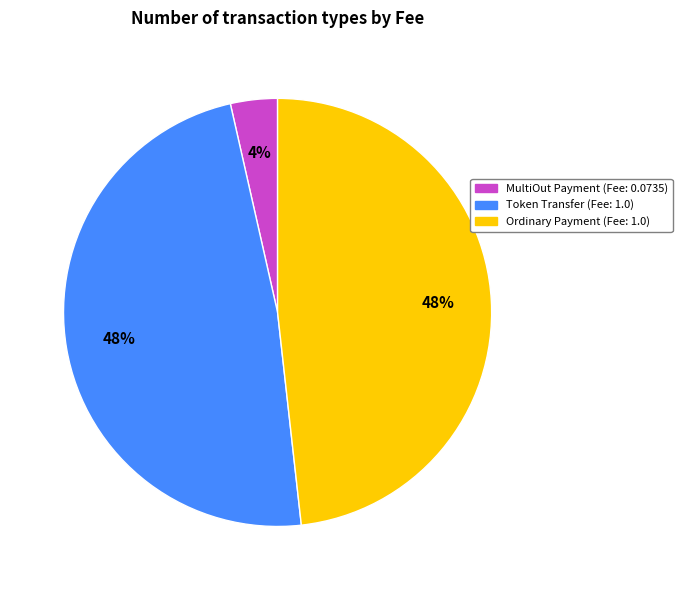

Combined, do Token Transfer and Ordinary Payment account for over 50%?

Yes